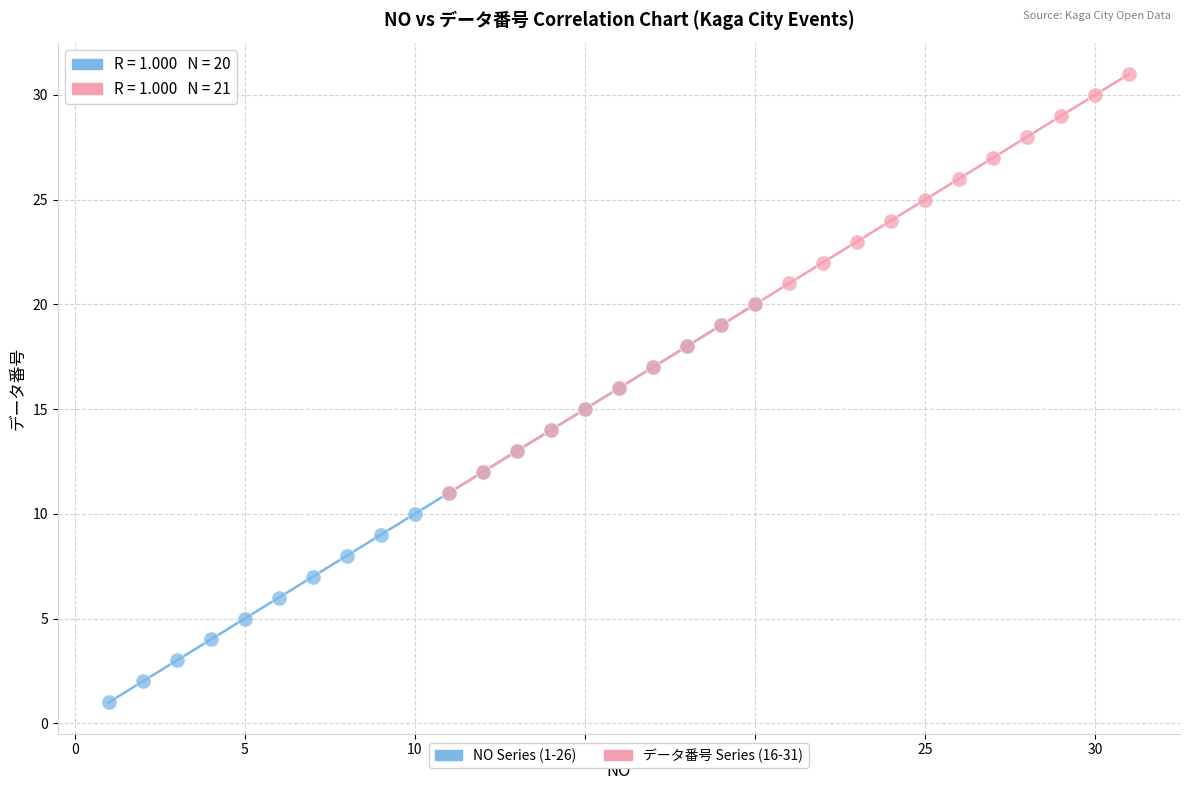

Which series contains the lowest Y value?

NO Series (1-26)